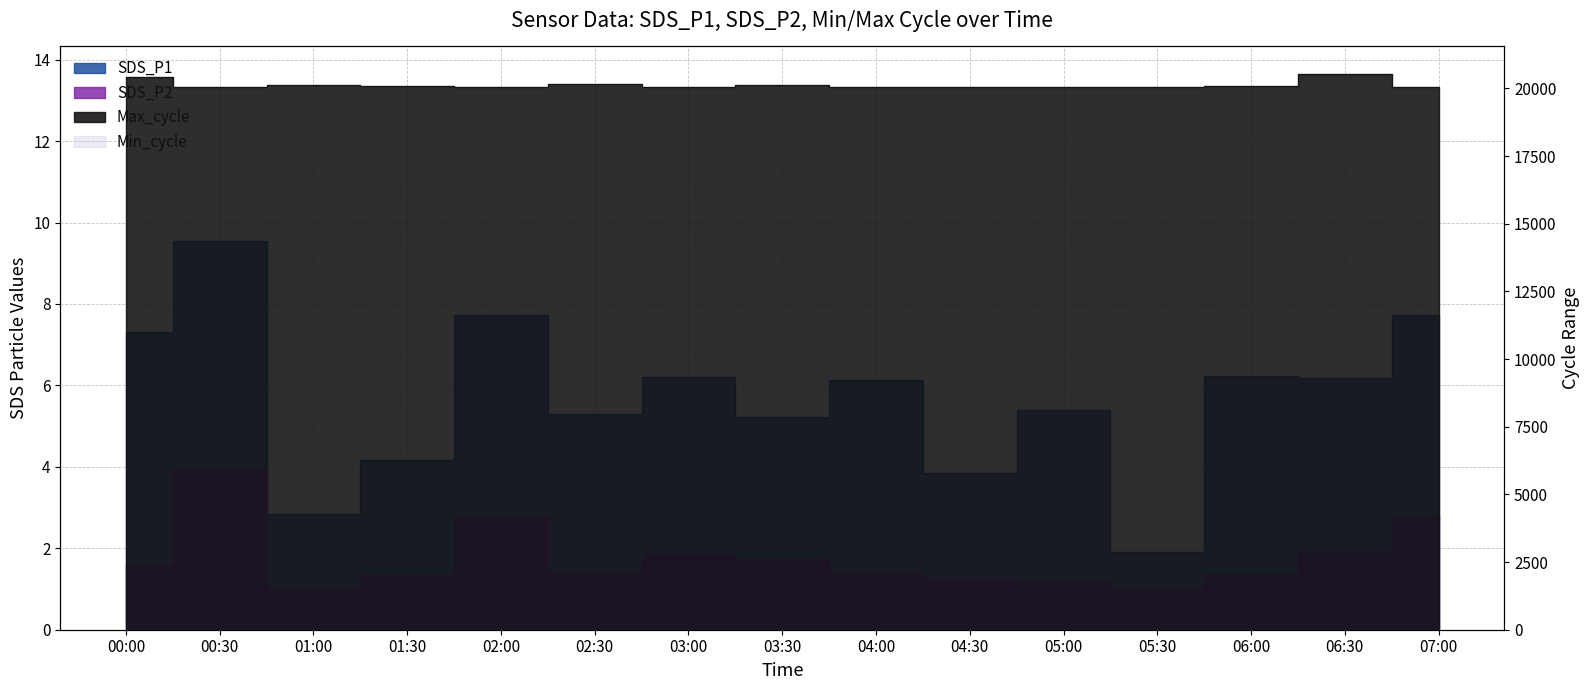

Does the chart display data point markers on the line(s)?

No